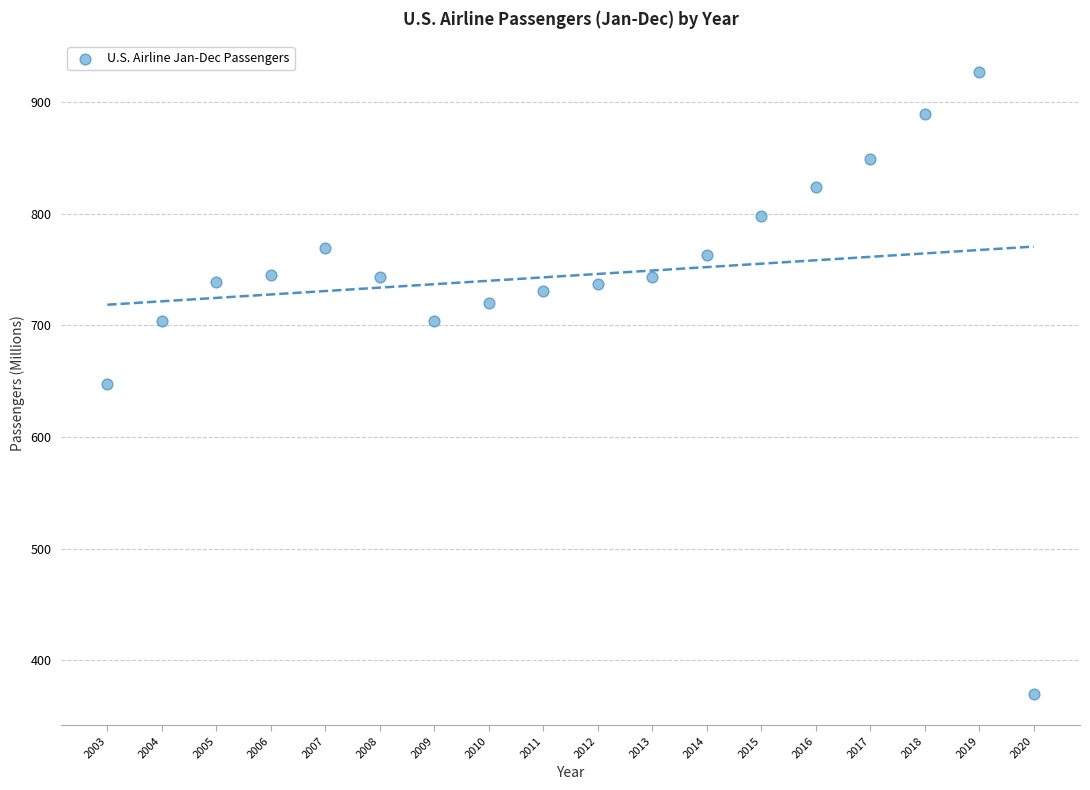

What is the range of X values (max minus min)?

17.0